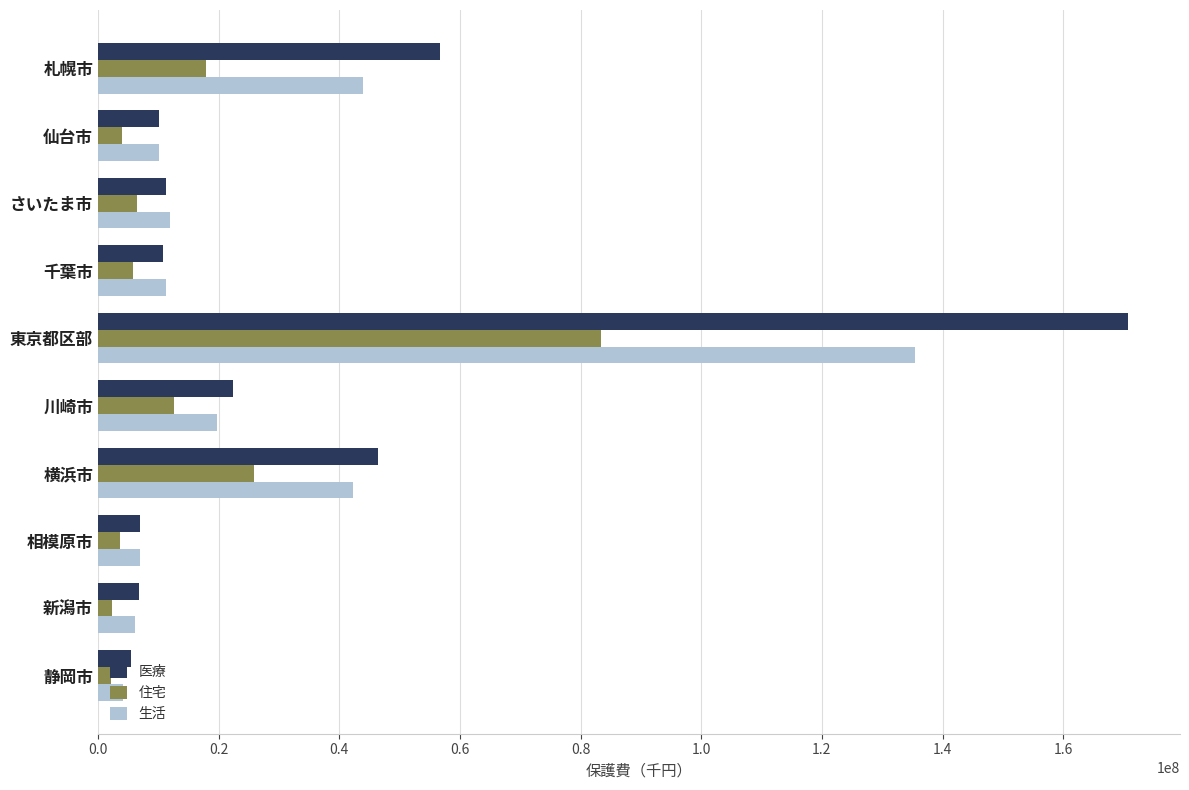

What is the difference between the maximum and minimum values in the 生活 series?

131351582